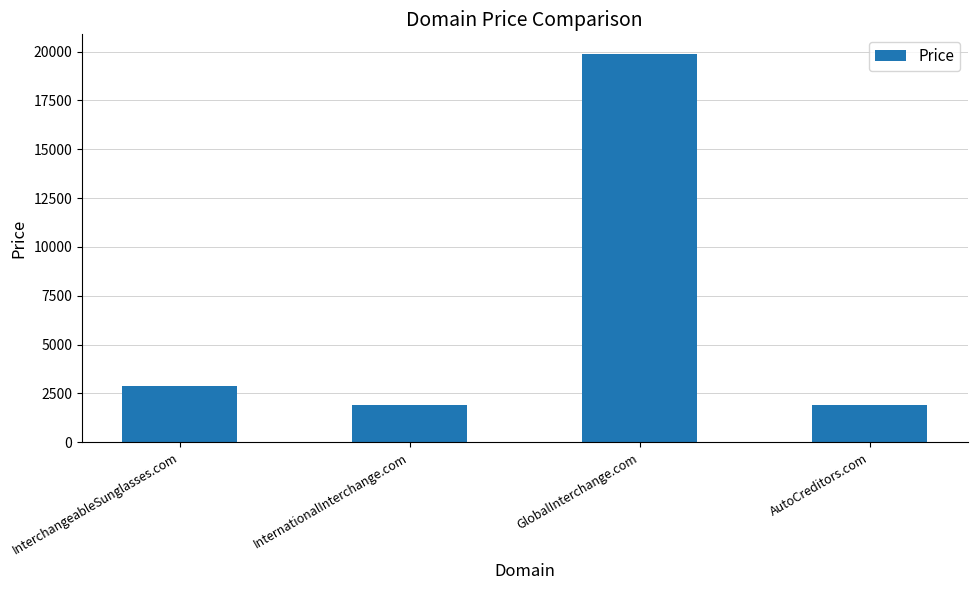

What position from the right is InterchangeableSunglasses.com?

4